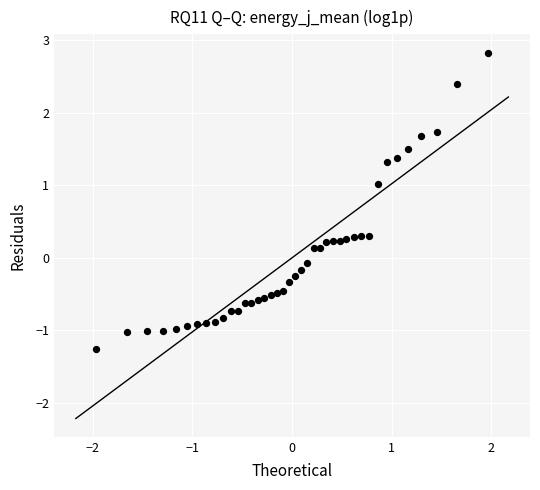

What is the range of X values (max minus min)?

3.9